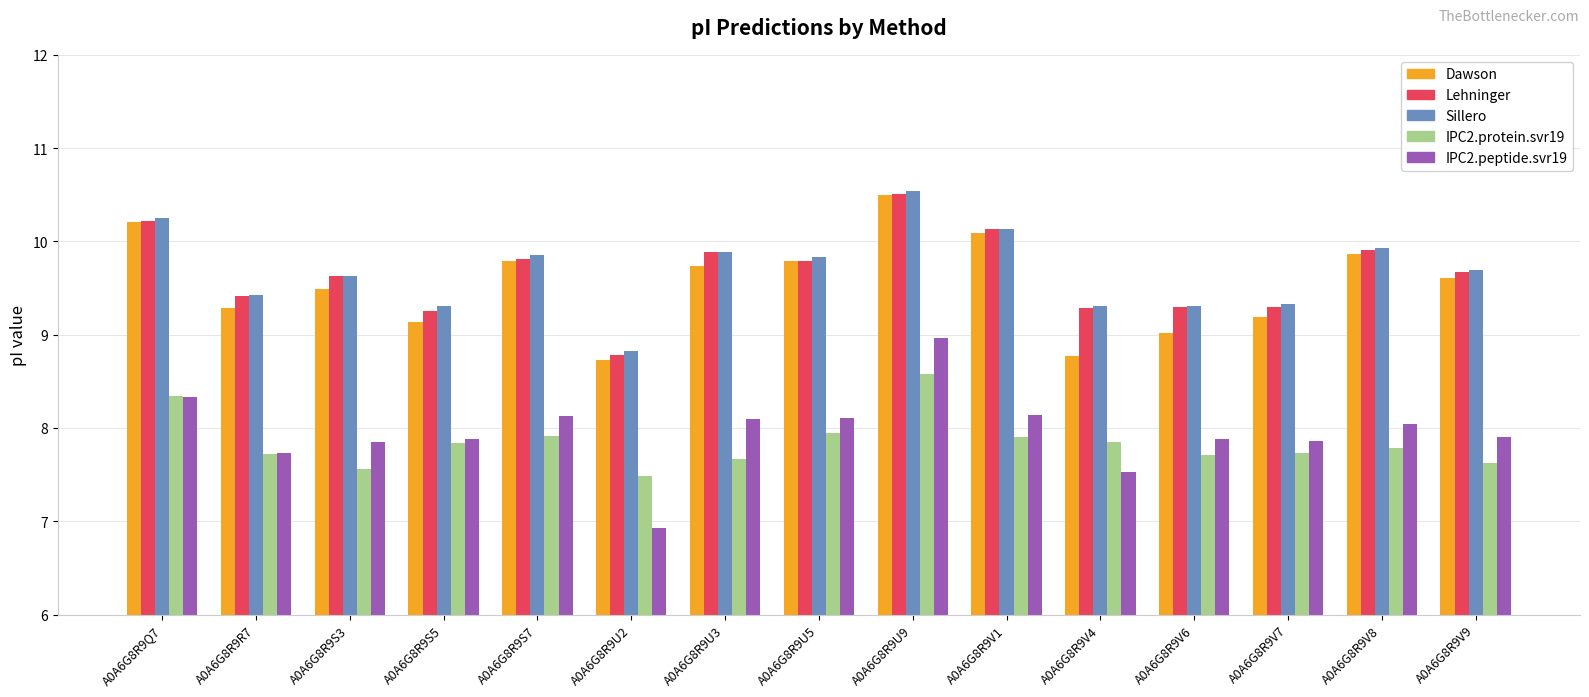

What position from the right is A0A6G8R9S5?

12